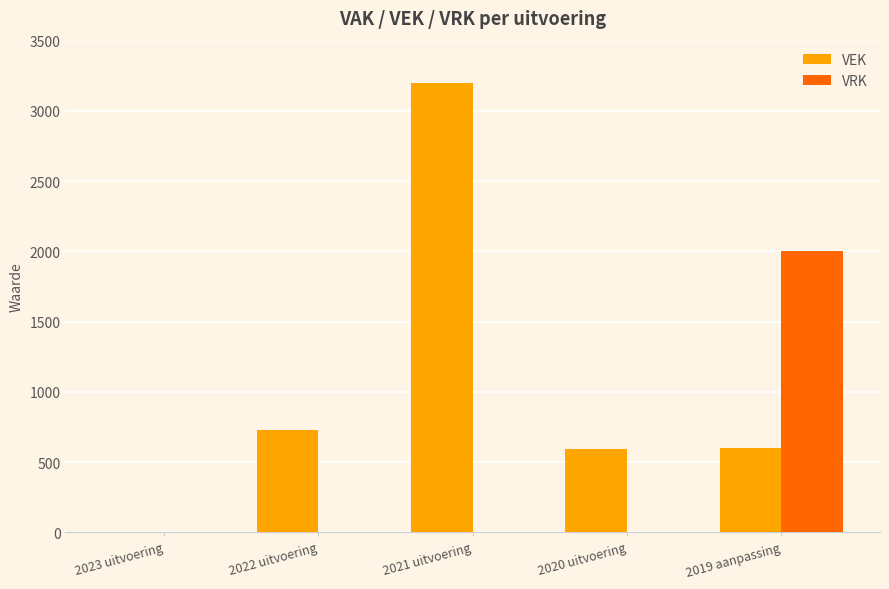

Count the number of data series in this chart.

2